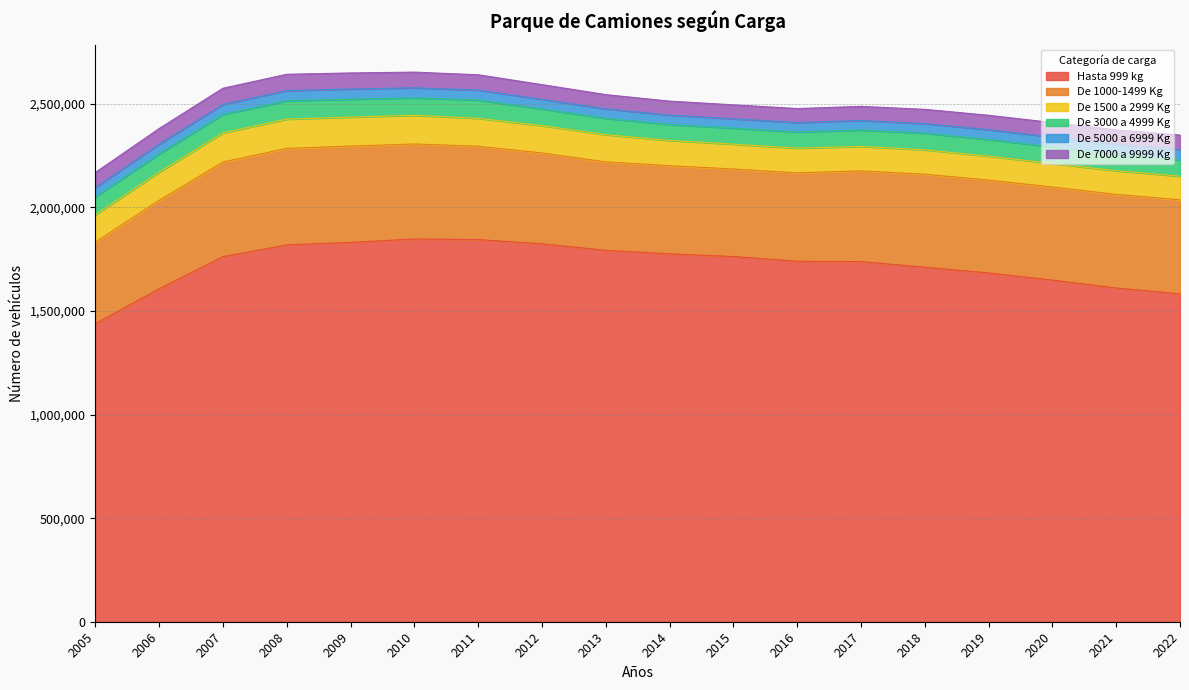

True or false: De 3000 a 4999 Kg and De 5000 a 6999 Kg cross at least once.

False